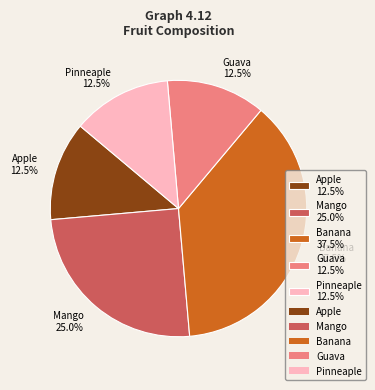

Does any single category account for the majority?

No